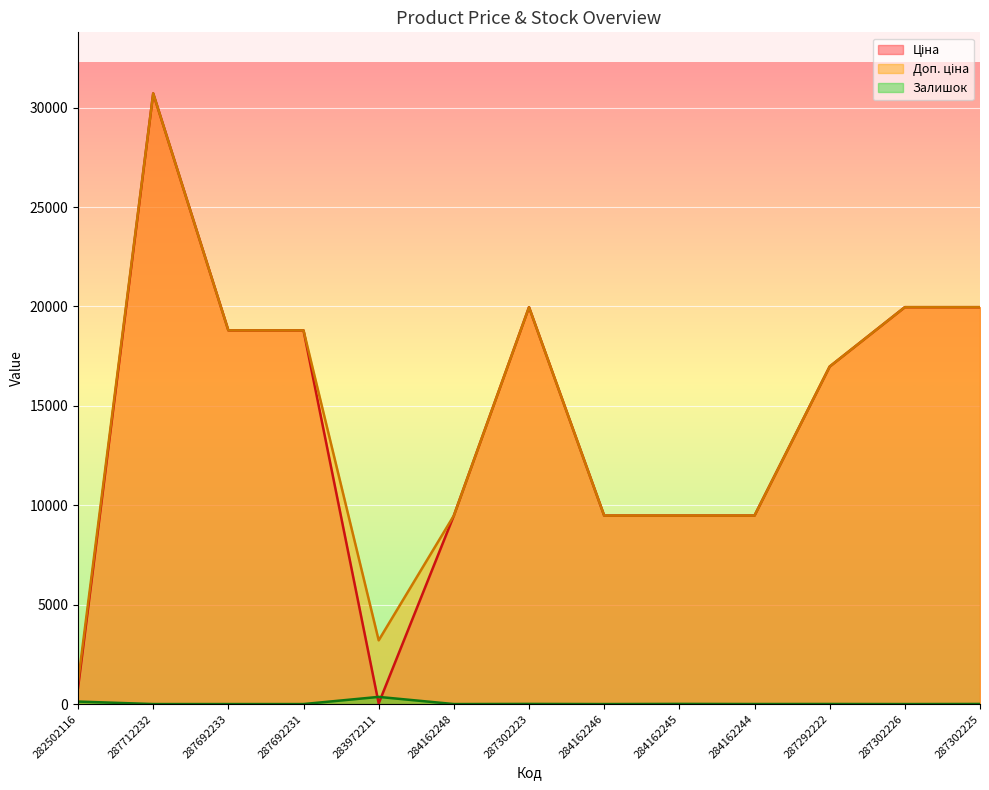

How many interior local peaks does the Ціна series have?

2